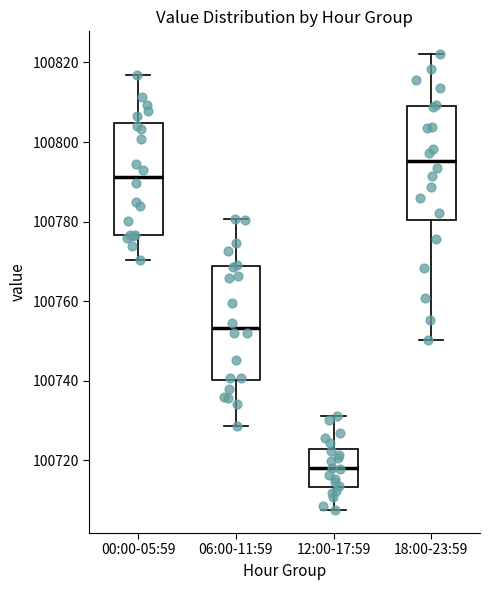

Which box's median line is the highest?

18:00-23:59